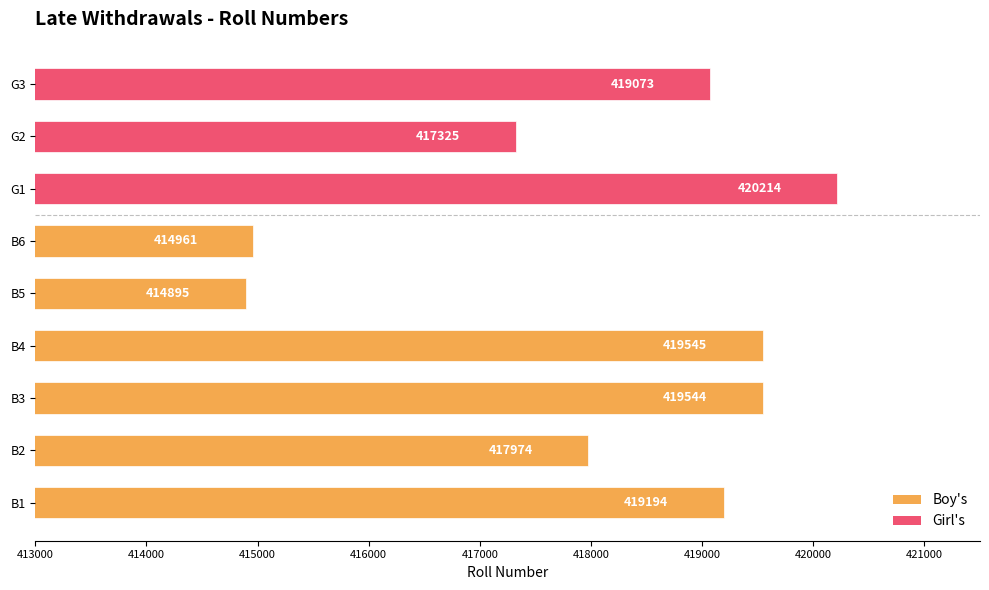

The value at B2 is 417974. True or false?

True